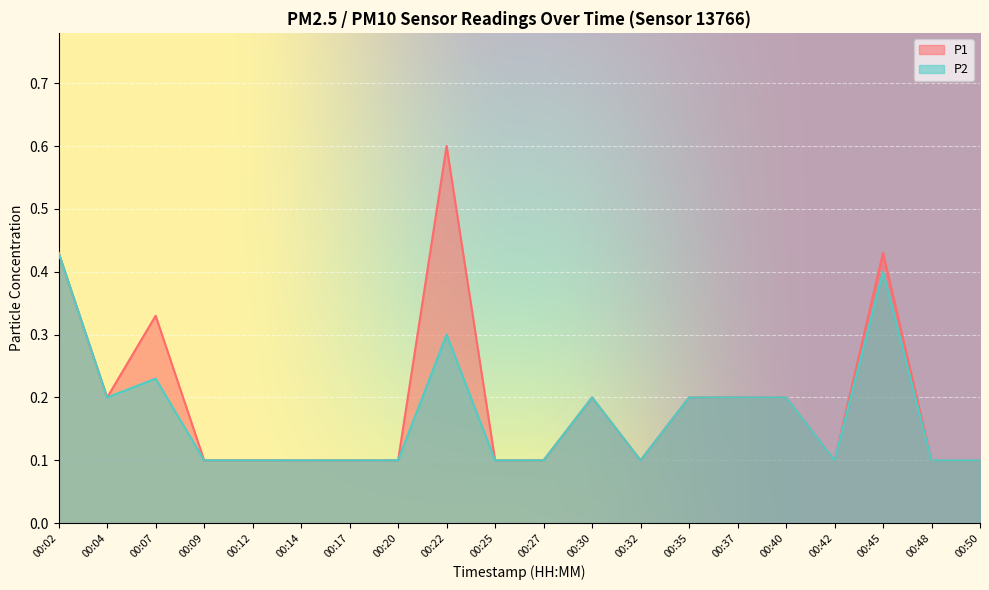

What is the total value across all series at 00:37?

0.4